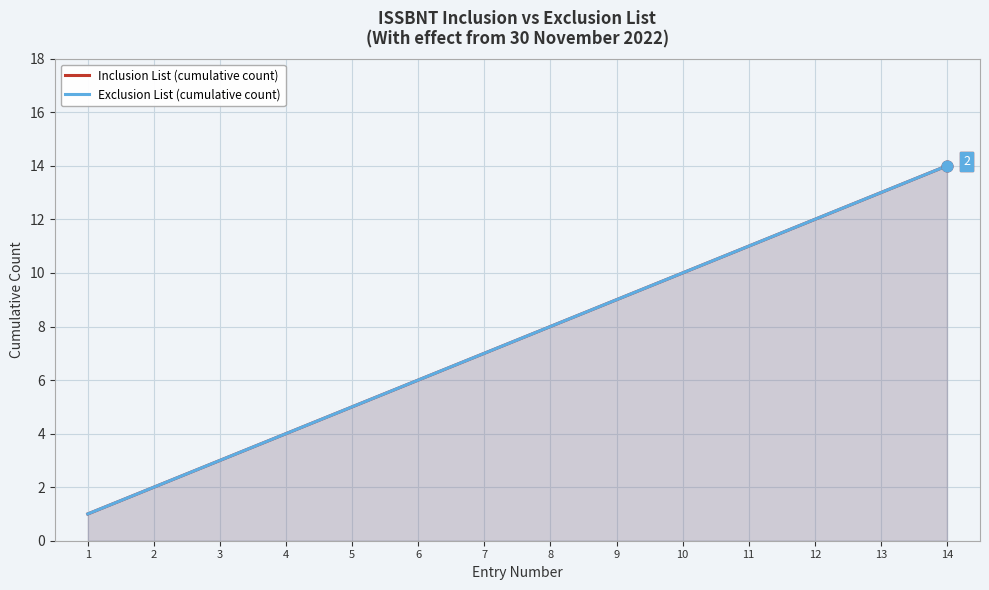

What is the total value across all series at 5?

10